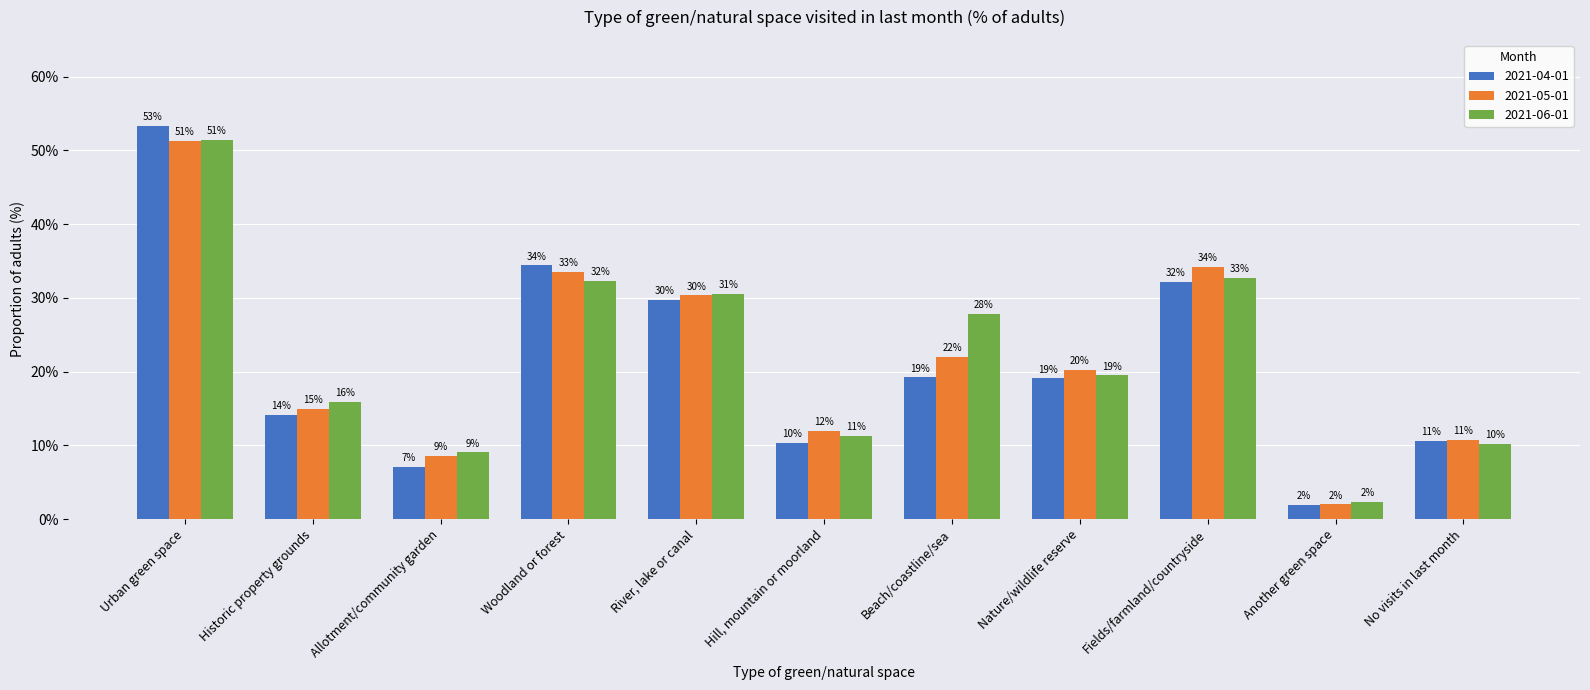

List the labels in order of 2021-04-01 value, smallest first.

Another green space, Allotment/community garden, Hill, mountain or moorland, No visits in last month, Historic property grounds, Nature/wildlife reserve, Beach/coastline/sea, River, lake or canal, Fields/farmland/countryside, Woodland or forest, Urban green space